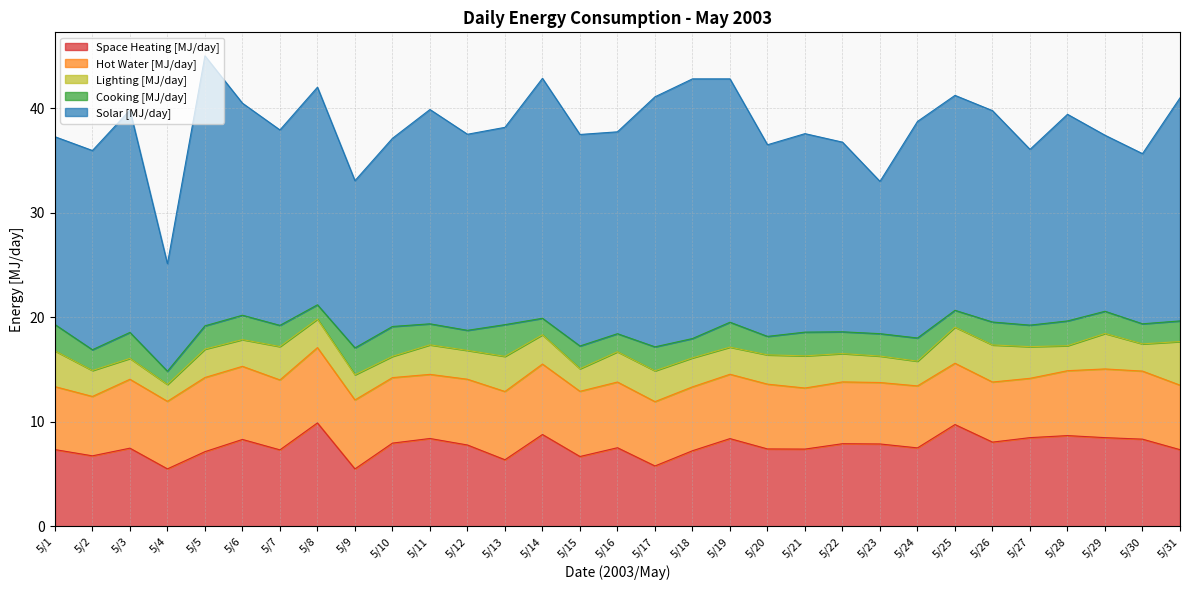

What is the smallest value displayed?

1.3